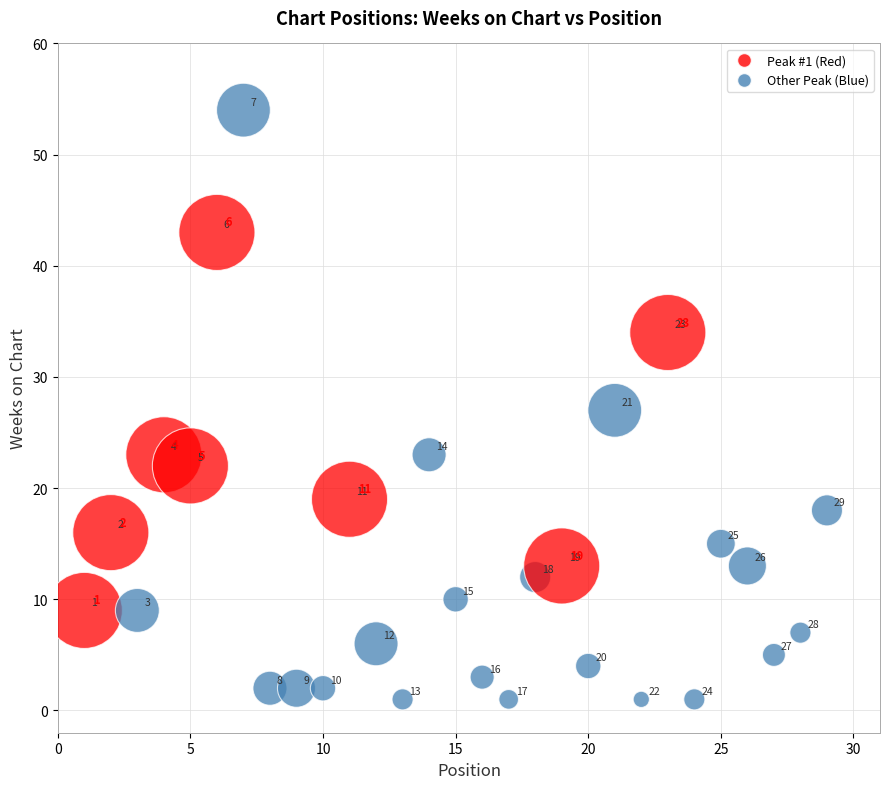

What Y value in the scatter plot is closest to 27?

27